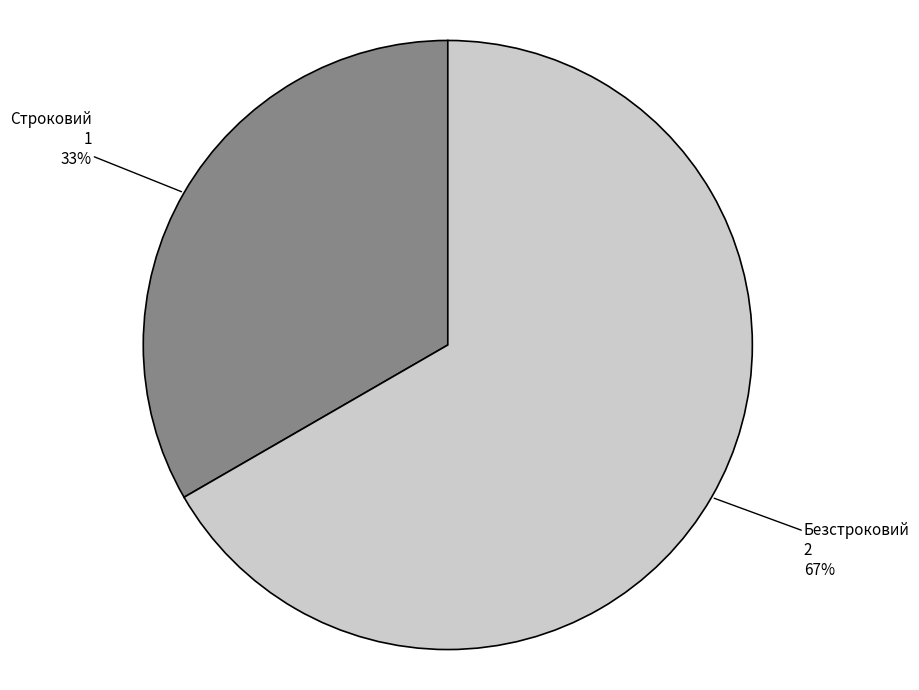

To the nearest percent, what is the combined percentage of Строковий and Безстроковий?

100%